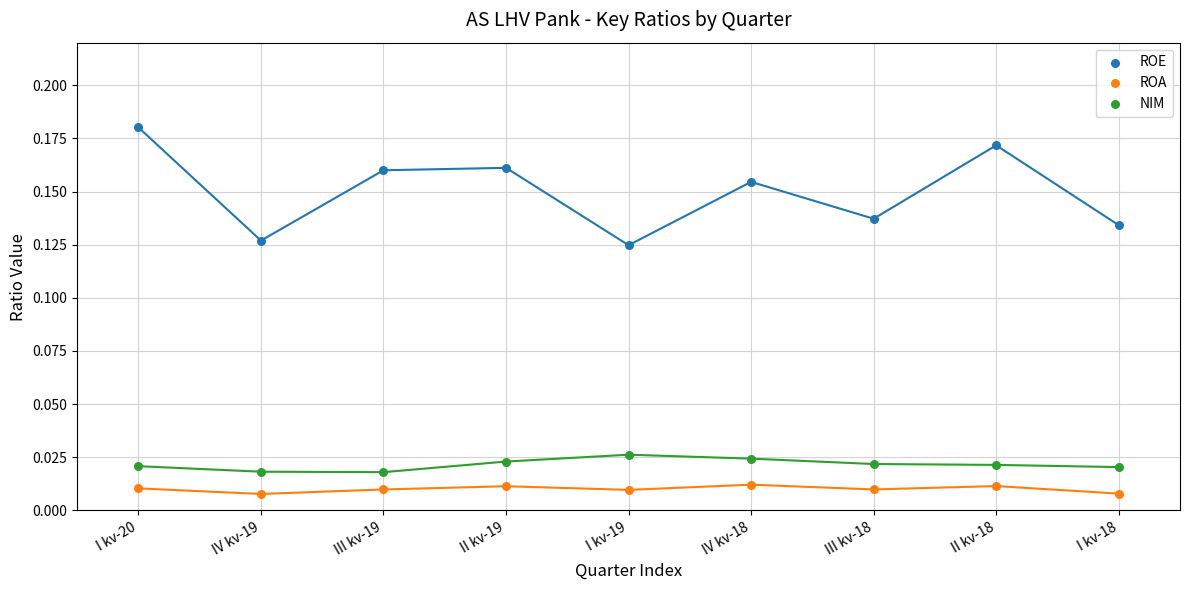

Which series contains the lowest Y value?

ROA